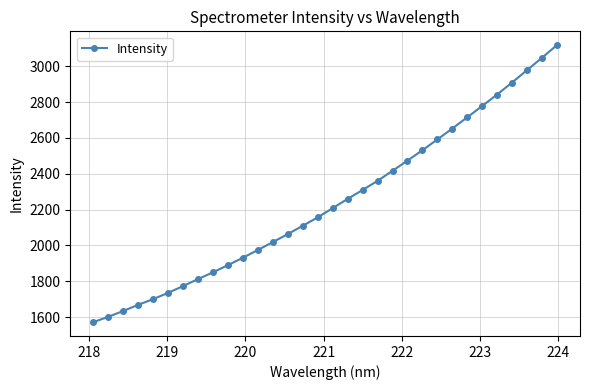

How many values exceed 2208?

16